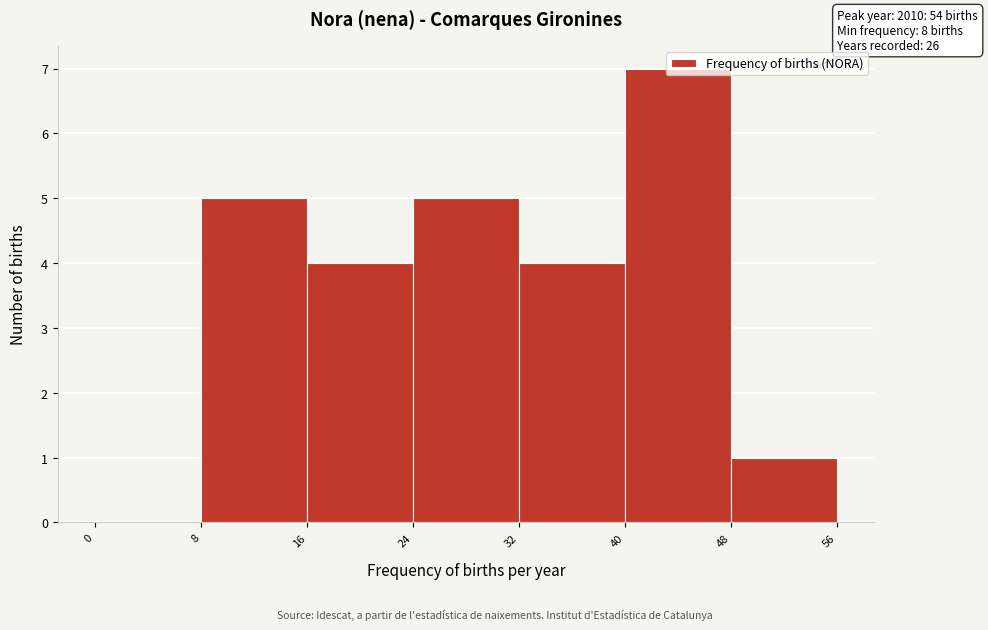

Which range on the x-axis has the tallest bar?

40 to 48